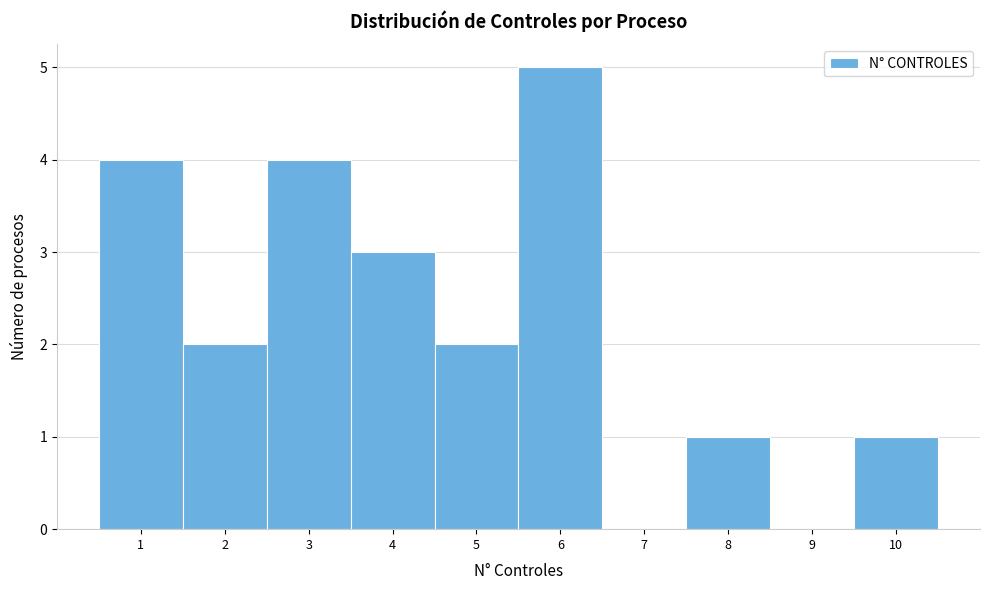

How tall is the bar that spans 5.5 to 6.5 on the x-axis? The values are not printed on the chart, so give them approximately, as read against the axis.

5